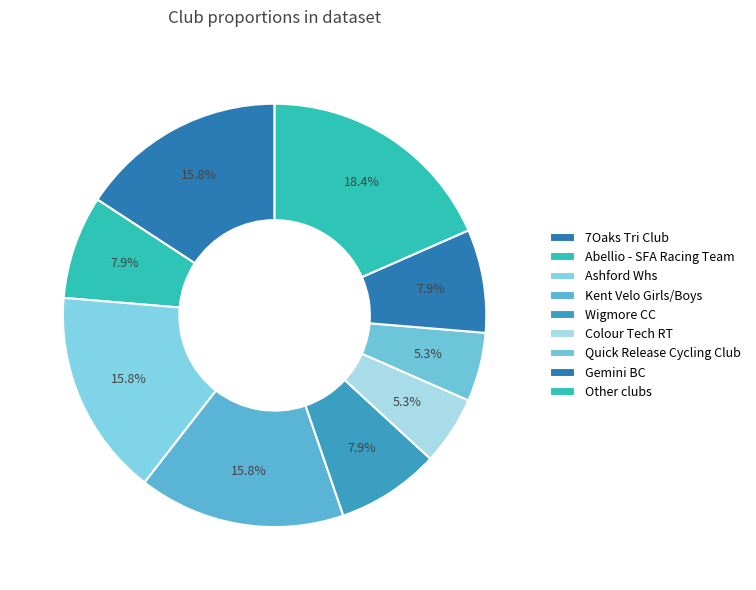

How many slices are in this pie chart?

9